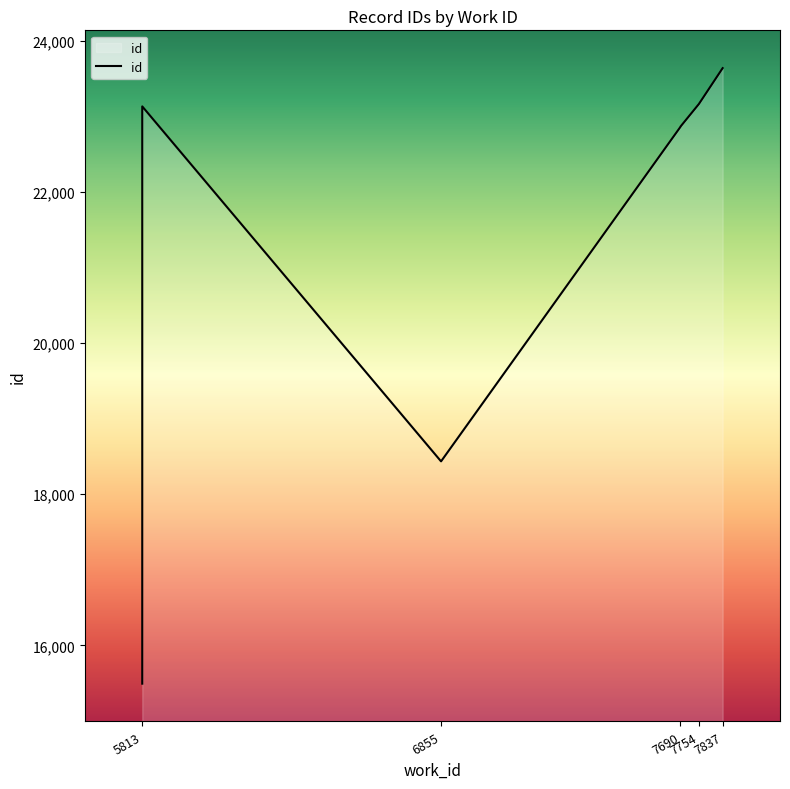

Reading right to left, what are all the values shown in this chart?

23635	23160	22862	22859	18434	23129	15506	15498	15495	15494